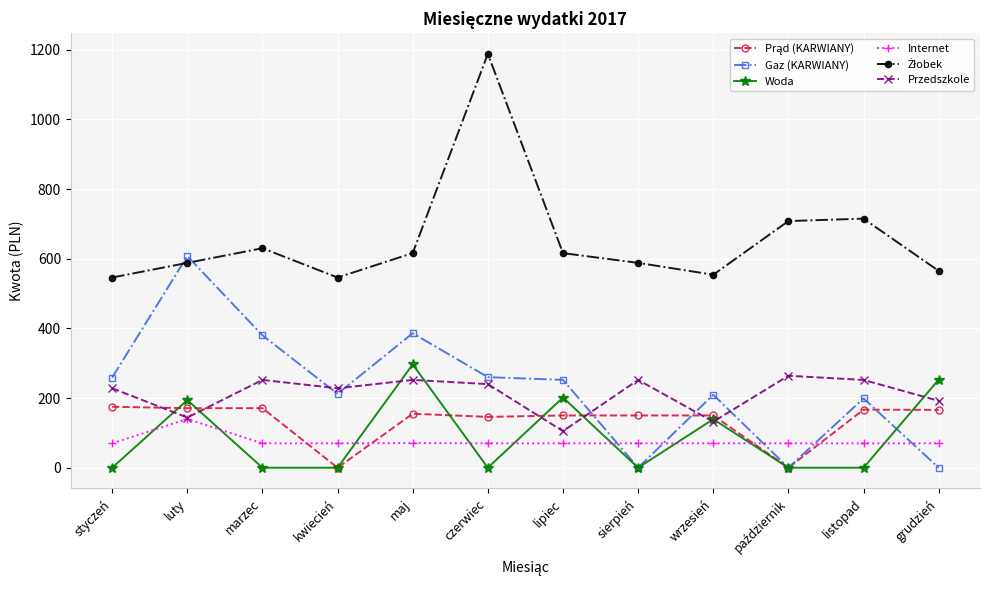

Where is the first local minimum for Przedszkole?

luty